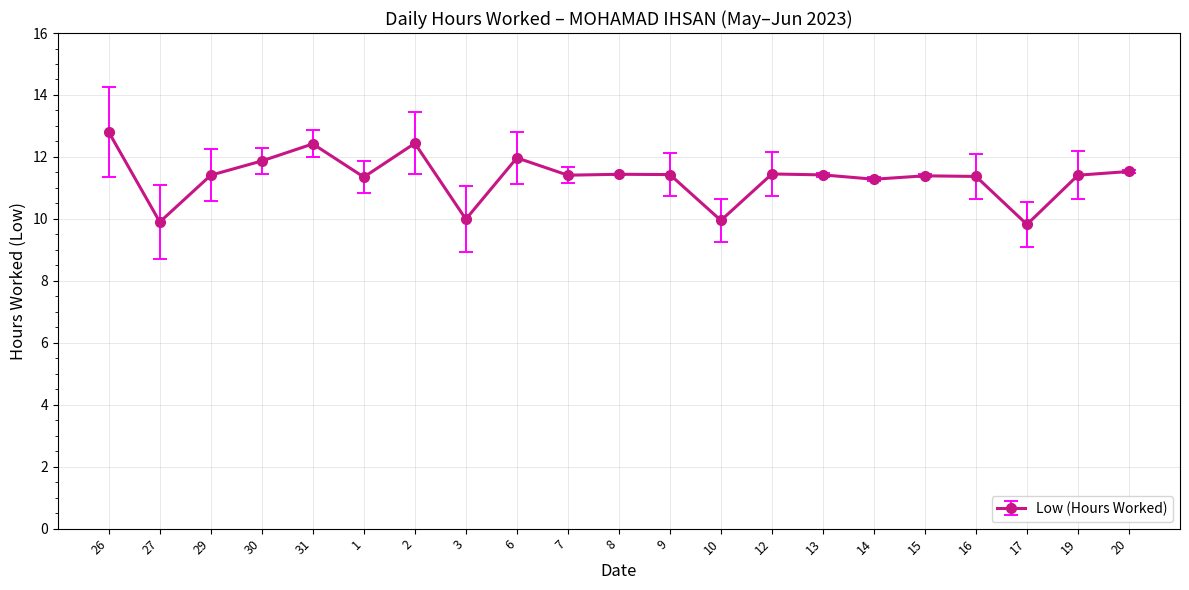

True or false: there are more than 2 points higher than both neighbors.

True